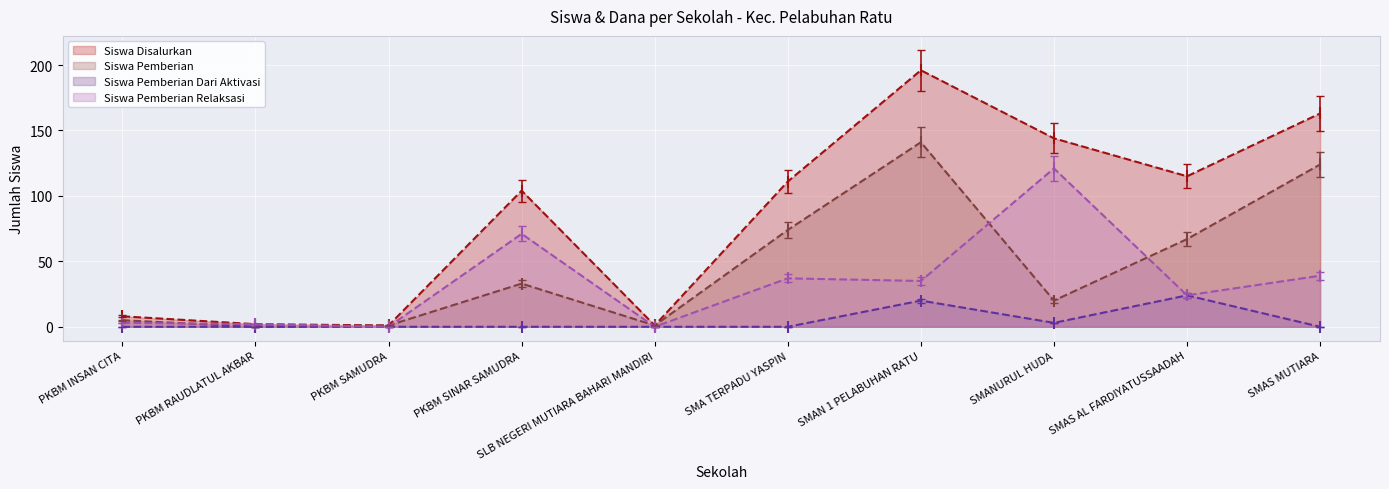

What is the label of the 4th point from the right?

SMAN 1 PELABUHAN RATU